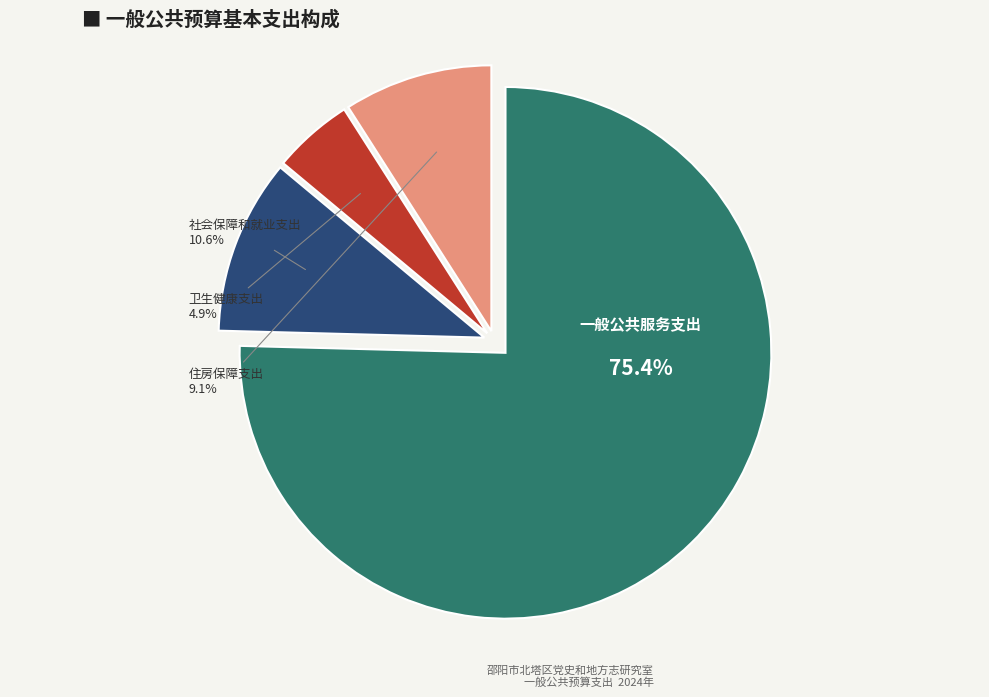

Is it true that 住房保障支出 is 1% of the pie?

False